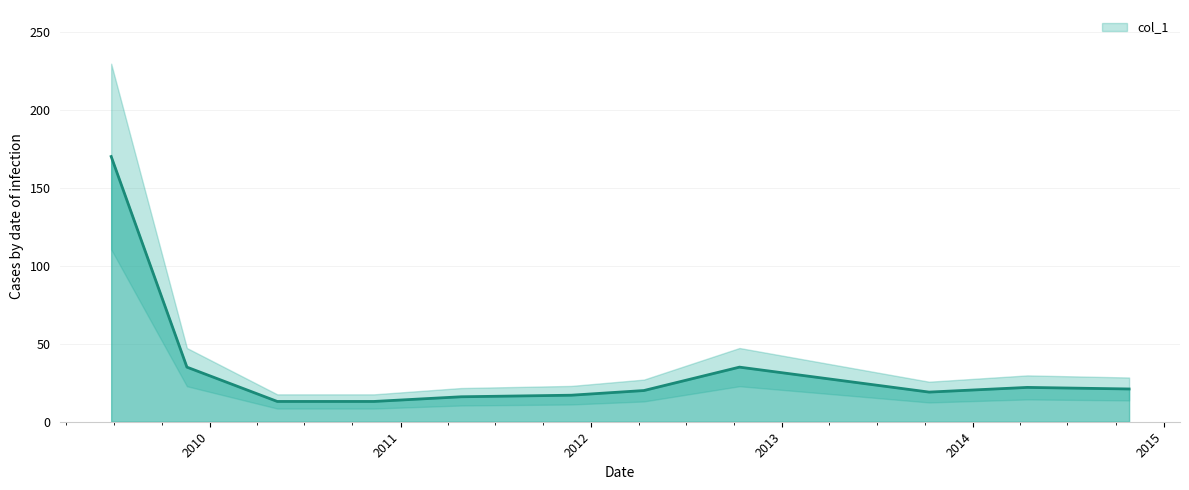

List the labels in order of value, largest first.

2009-06-26, 2009-11-18, 2012-10-11, 2014-04-15, 2014-10-27, 2012-04-11, 2013-10-09, 2011-11-24, 2011-04-27, 2010-05-10, 2010-11-11